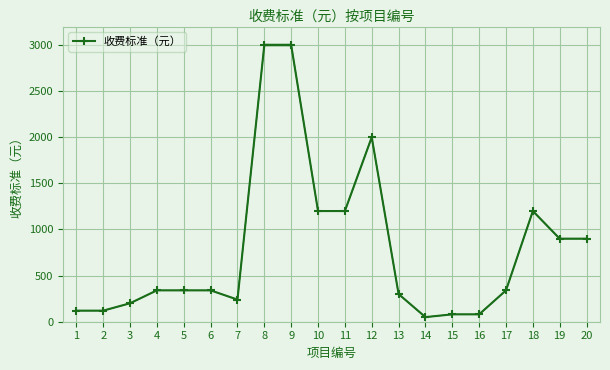

What value does the data have at 12, to the nearest 50?

2000